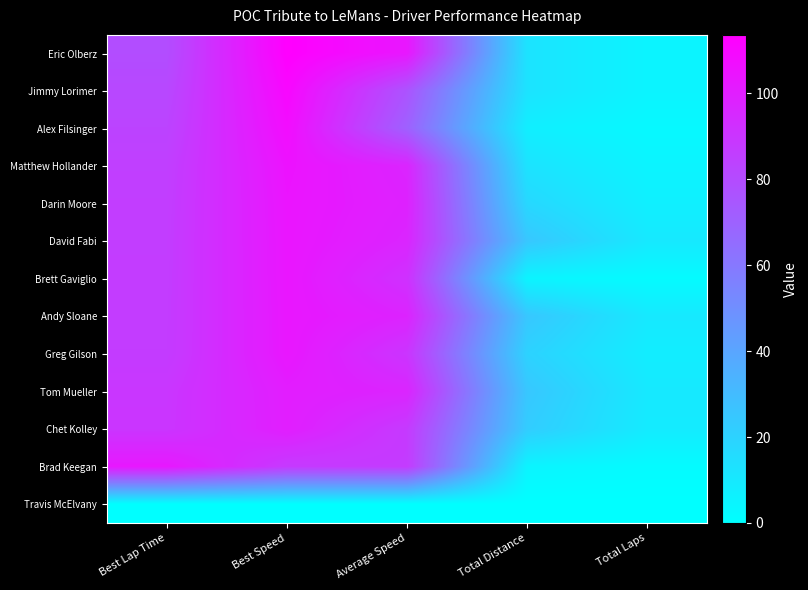

Reading left to right, what are all the values shown in this chart?

Eric Olberz: Best Lap Time=79.3	Best Speed=113.5	Average Speed=103.2	Total Distance=12.5	Total Laps=5.0
Jimmy Lorimer: Best Lap Time=81.6	Best Speed=110.3	Average Speed=76.3	Total Distance=12.5	Total Laps=5.0
Alex Filsinger: Best Lap Time=83.4	Best Speed=107.9	Average Speed=70.3	Total Distance=7.5	Total Laps=3.0
Matthew Hollander: Best Lap Time=85.5	Best Speed=105.3	Average Speed=96.9	Total Distance=12.5	Total Laps=5.0
Darin Moore: Best Lap Time=86.1	Best Speed=104.5	Average Speed=98.5	Total Distance=17.5	Total Laps=7.0
David Fabi: Best Lap Time=86.4	Best Speed=104.2	Average Speed=96.9	Total Distance=25.0	Total Laps=10.0
Brett Gaviglio: Best Lap Time=86.6	Best Speed=103.9	Average Speed=91.8	Total Distance=5.0	Total Laps=2.0
Andy Sloane: Best Lap Time=86.8	Best Speed=103.7	Average Speed=97.7	Total Distance=25.0	Total Laps=10.0
Greg Gilson: Best Lap Time=86.9	Best Speed=103.5	Average Speed=89.9	Total Distance=20.0	Total Laps=8.0
Tom Mueller: Best Lap Time=89.4	Best Speed=100.6	Average Speed=97.1	Total Distance=25.0	Total Laps=10.0
Chet Kolley: Best Lap Time=89.8	Best Speed=100.2	Average Speed=87.6	Total Distance=22.5	Total Laps=9.0
Brad Keegan: Best Lap Time=102.7	Best Speed=87.6	Average Speed=87.1	Total Distance=5.0	Total Laps=2.0
Travis McElvany: Best Lap Time=0.0	Best Speed=0.0	Average Speed=0.0	Total Distance=0.0	Total Laps=0.0